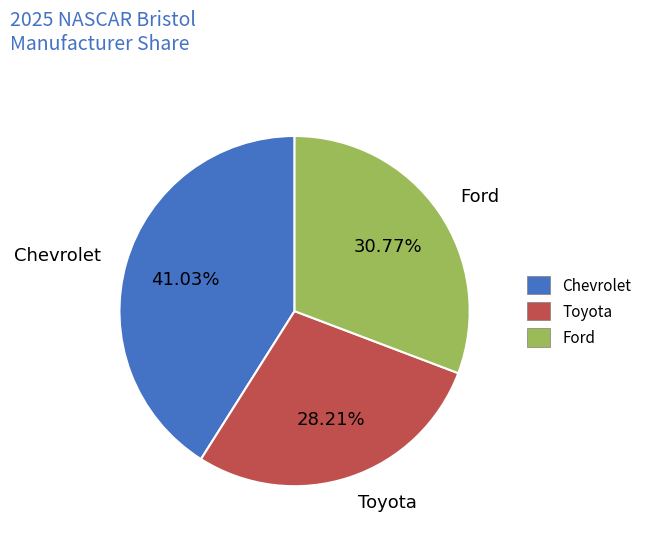

To the nearest percent, what percentage of the pie is Ford?

31%